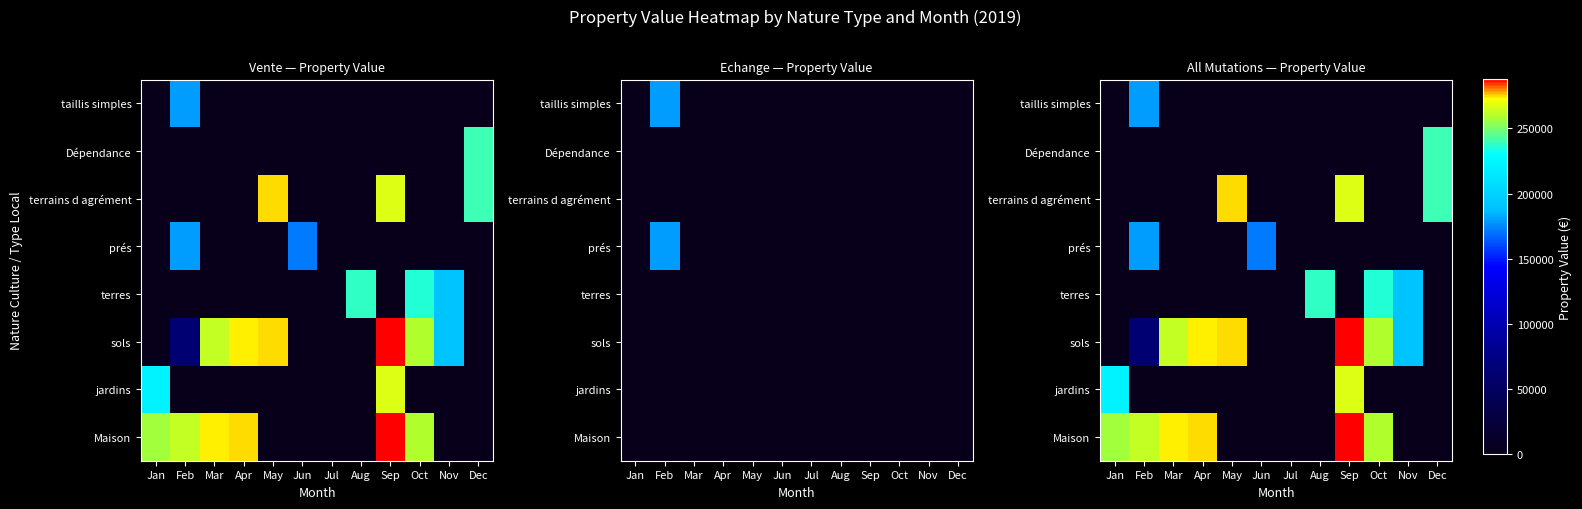

The taillis simples series shows 0.0 at Nov. True or false?

True